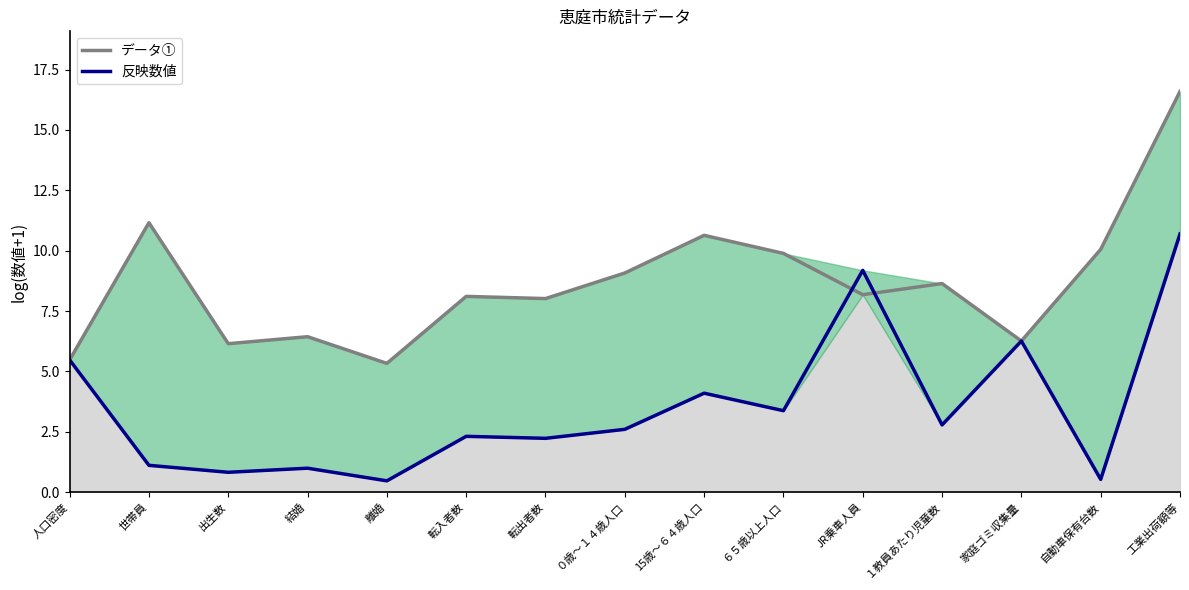

List the series in order of their peak value, highest first.

データ①, 反映数値